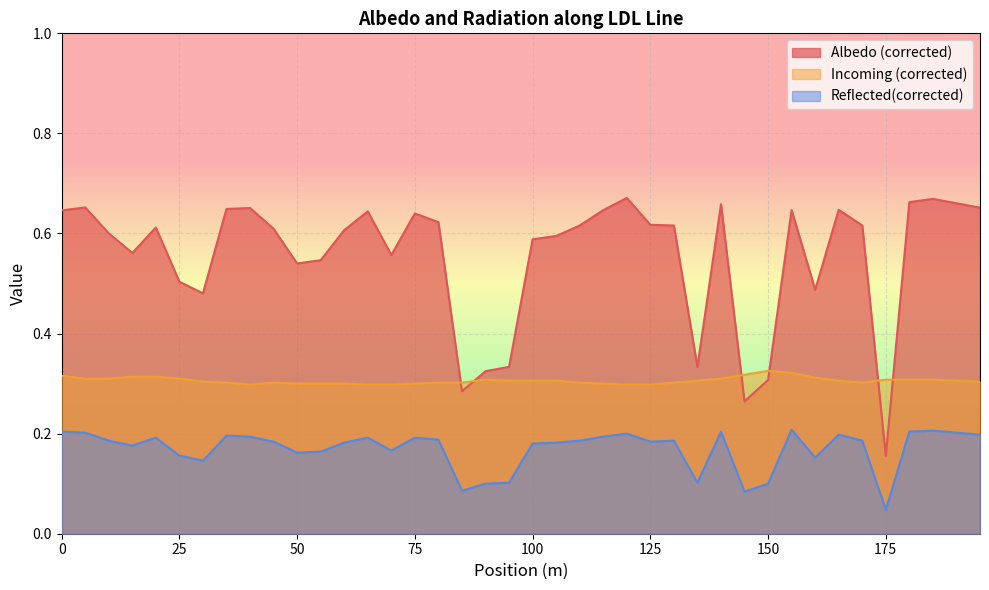

List the labels in order of Reflected(corrected) value, largest first.

155, 185, 0, 140, 180, 5, 190, 120, 165, 195, 35, 40, 115, 20, 65, 75, 80, 10, 110, 130, 170, 45, 125, 60, 105, 100, 15, 70, 55, 50, 25, 160, 30, 95, 135, 90, 150, 85, 145, 175